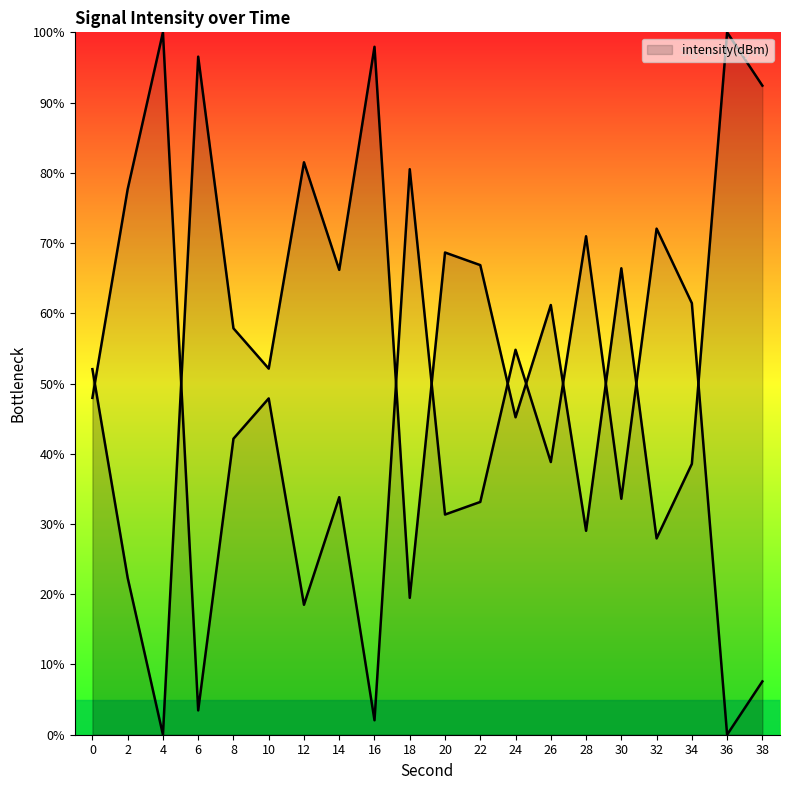

What is the value of the 13th point from the left?

45.2